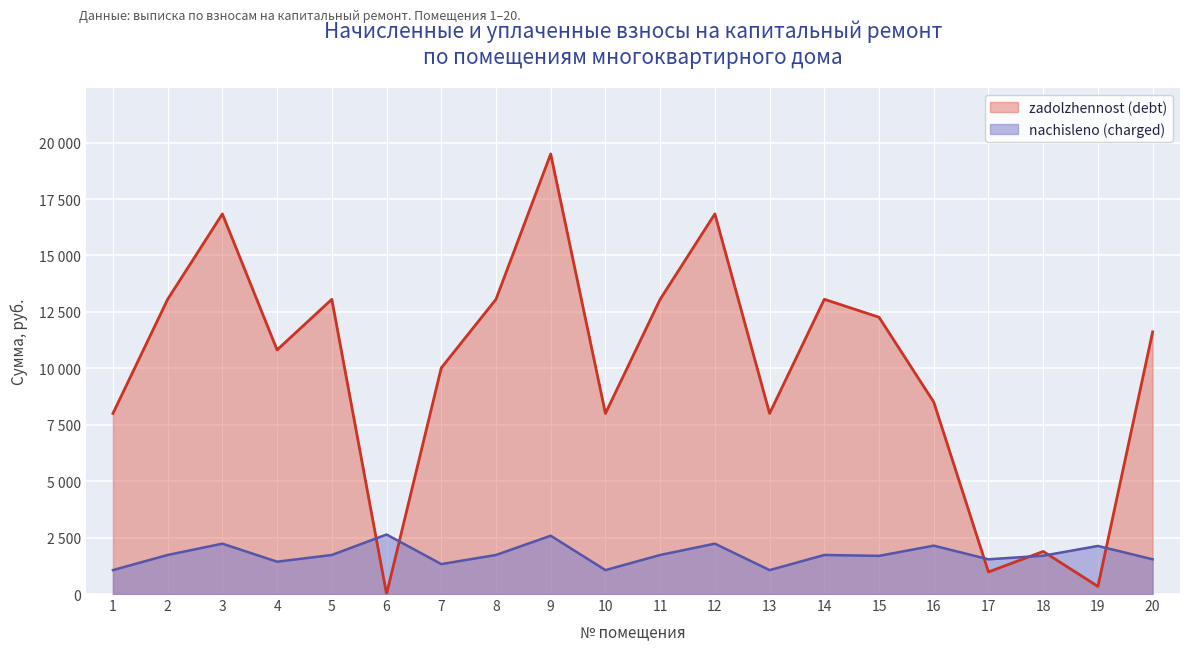

What is the difference between the zadolzhennost (debt) values at 18 and 7?

8131.0